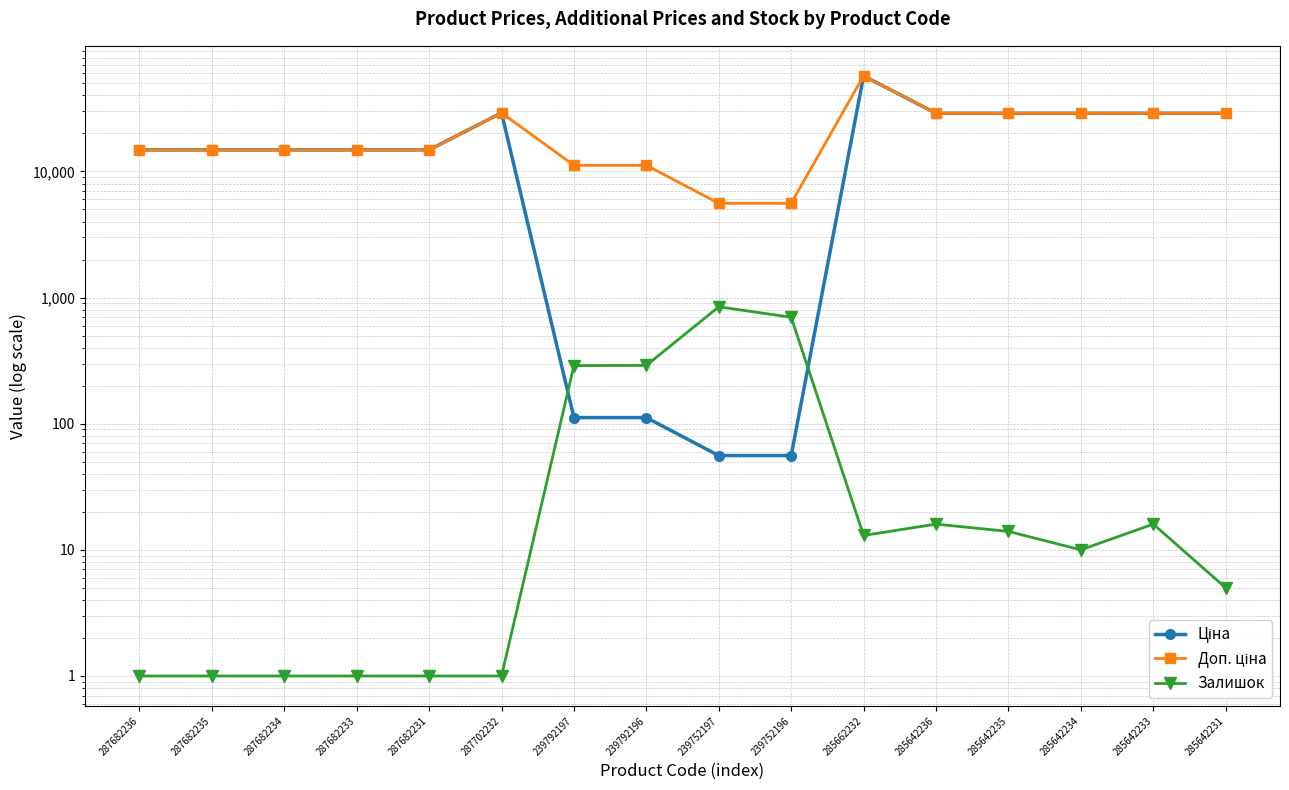

What is the difference between the second highest and second lowest values in the Доп. ціна series?

23561.3